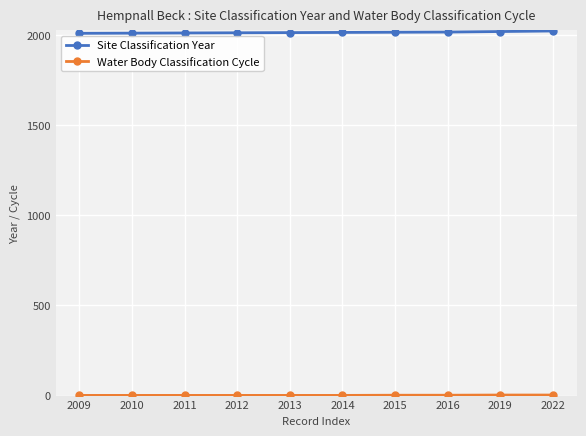

The Site Classification Year series shows 2011 at 2011. True or false?

True